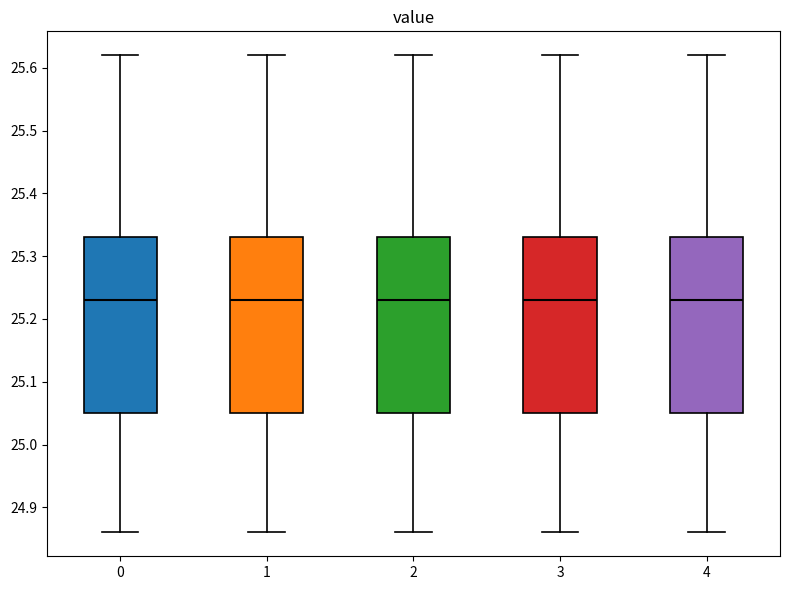

Reading left to right, read every box against the y-axis: the position of its median line, the range the box covers, and the ends of its whiskers. The values are not printed on the chart, so give them approximately, as read against the axis.

0: median 25.23, box 25.05 to 25.33, whiskers 24.86 to 25.62
1: median 25.23, box 25.05 to 25.33, whiskers 24.86 to 25.62
2: median 25.23, box 25.05 to 25.33, whiskers 24.86 to 25.62
3: median 25.23, box 25.05 to 25.33, whiskers 24.86 to 25.62
4: median 25.23, box 25.05 to 25.33, whiskers 24.86 to 25.62